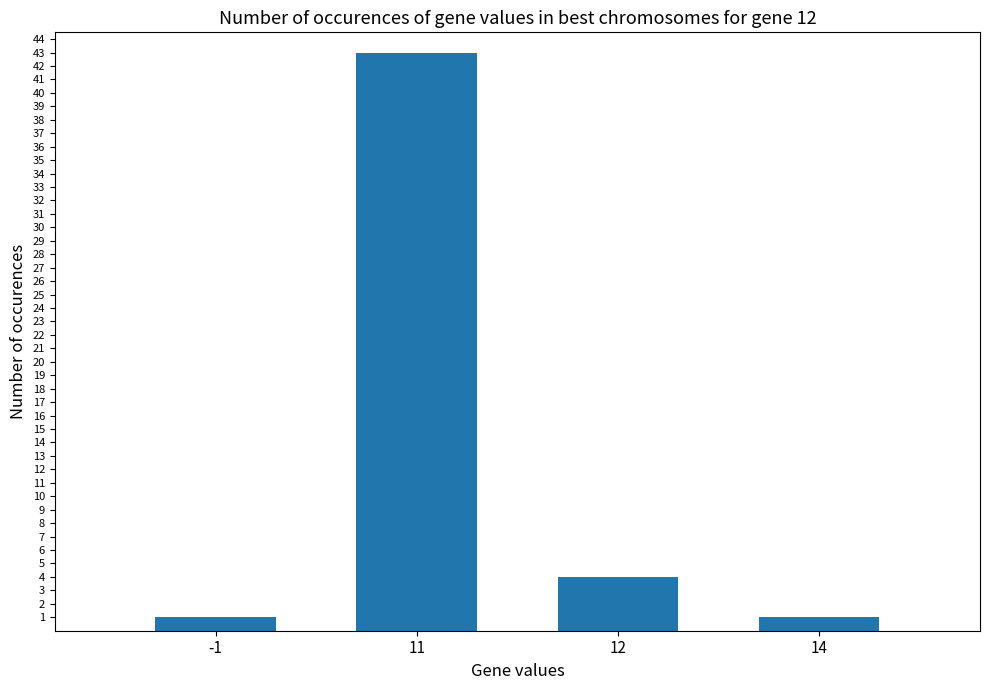

At which label is the value closest to 22?

12